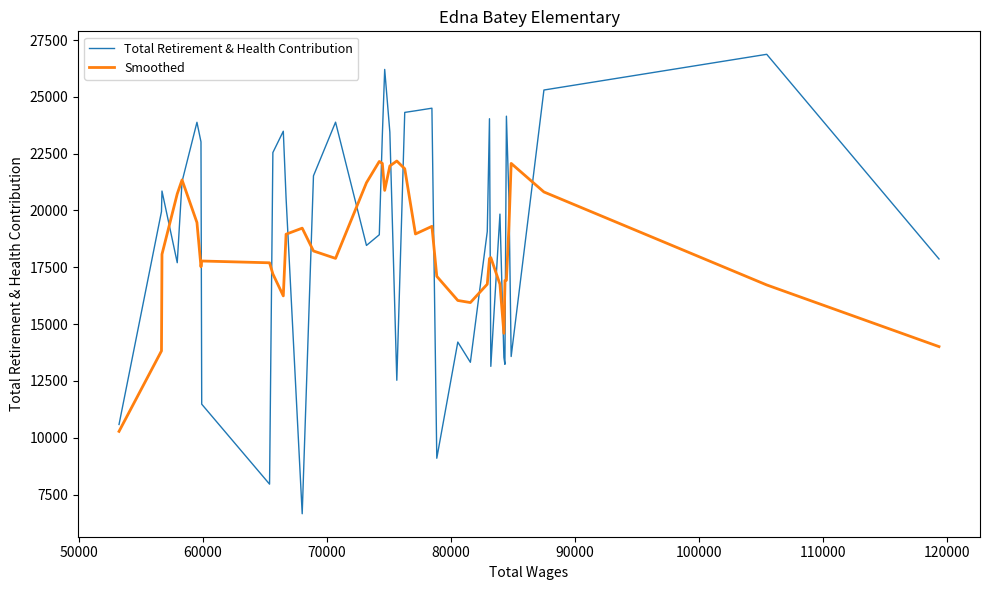

How many lines are shown in the chart?

2